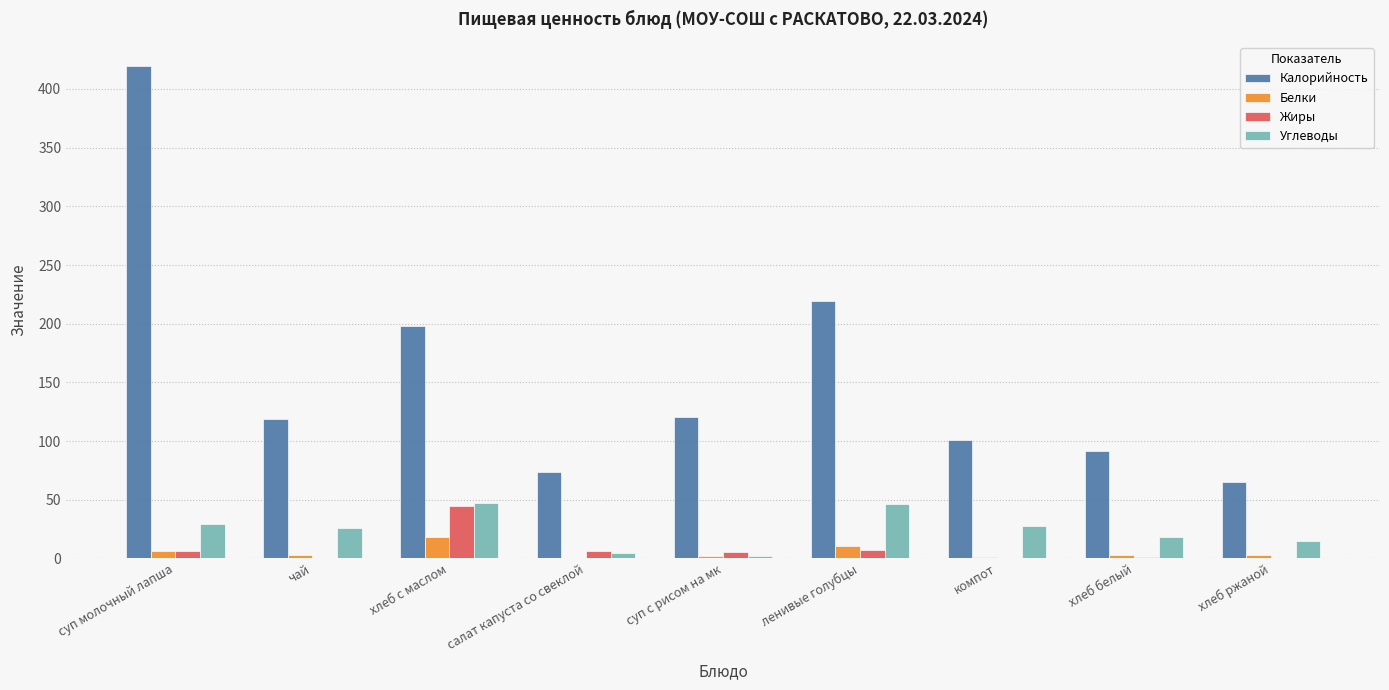

Is the value of Белки at ленивые голубцы greater than the value of Калорийность at хлеб белый?

No